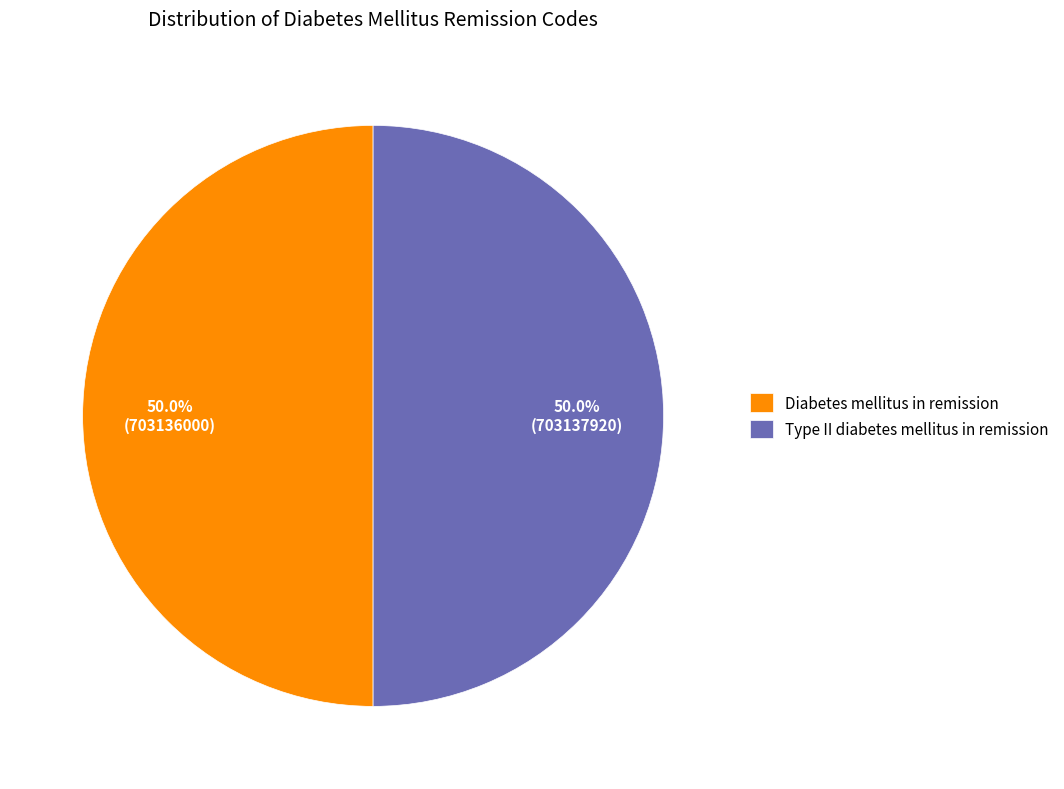

To the nearest percent, what is the combined percentage of Type II diabetes mellitus in remission and Diabetes mellitus in remission?

100%